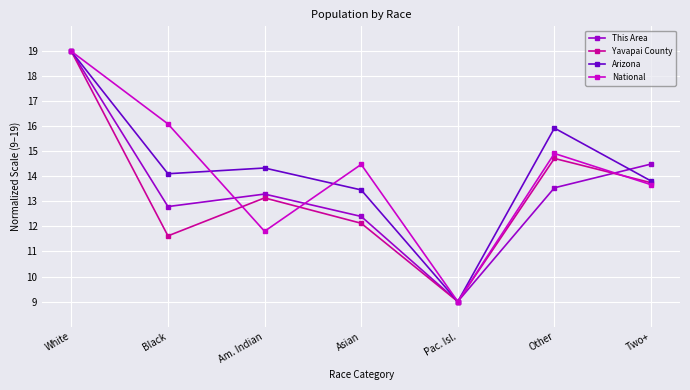

True or false: Arizona has more than 1 interior local peaks.

True